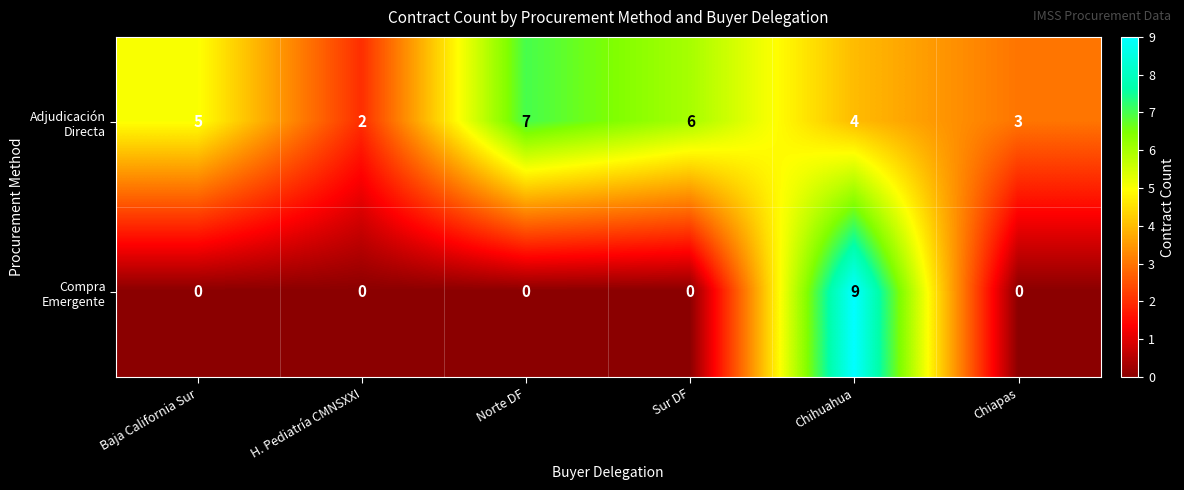

What is the greatest value displayed?

9